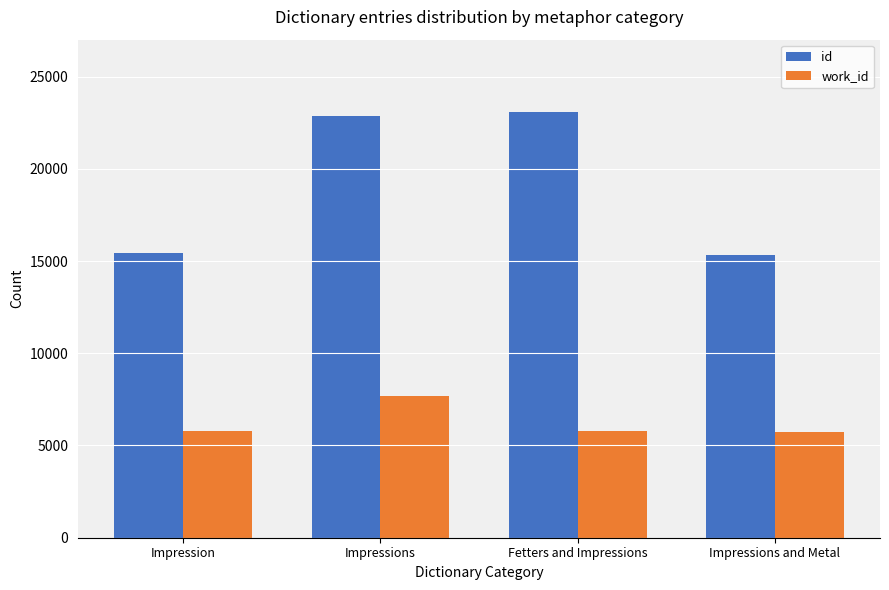

Are the bars grouped side by side (vs. stacked)?

Yes